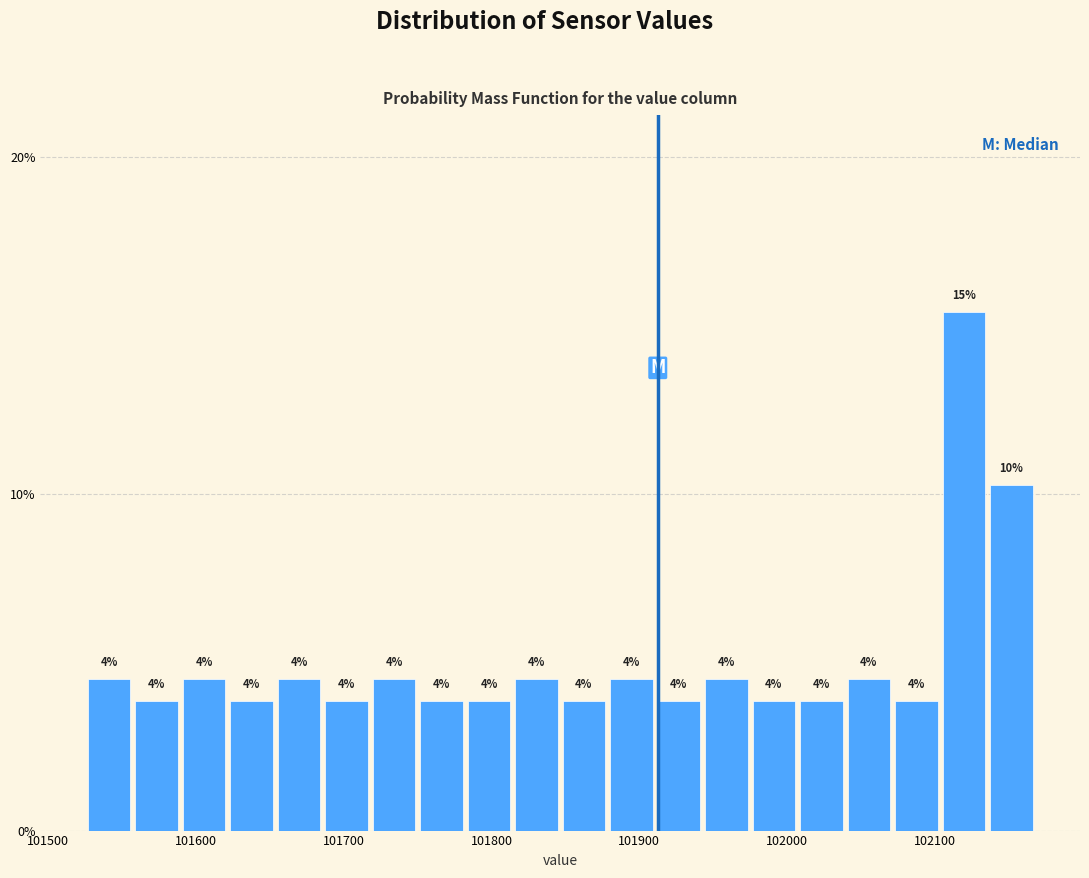

Read against the x-axis, roughly where is the centre of the tallest bar?

102120